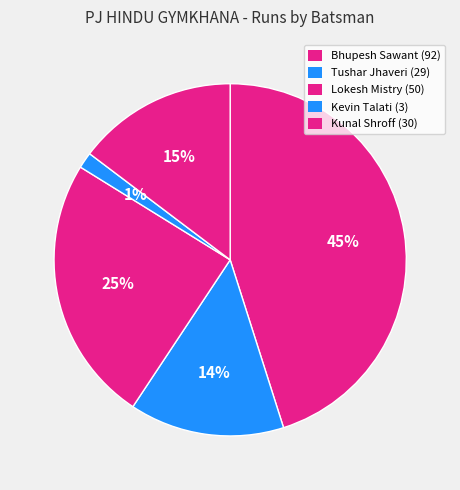

Which slice is the smallest?

Kevin Talati